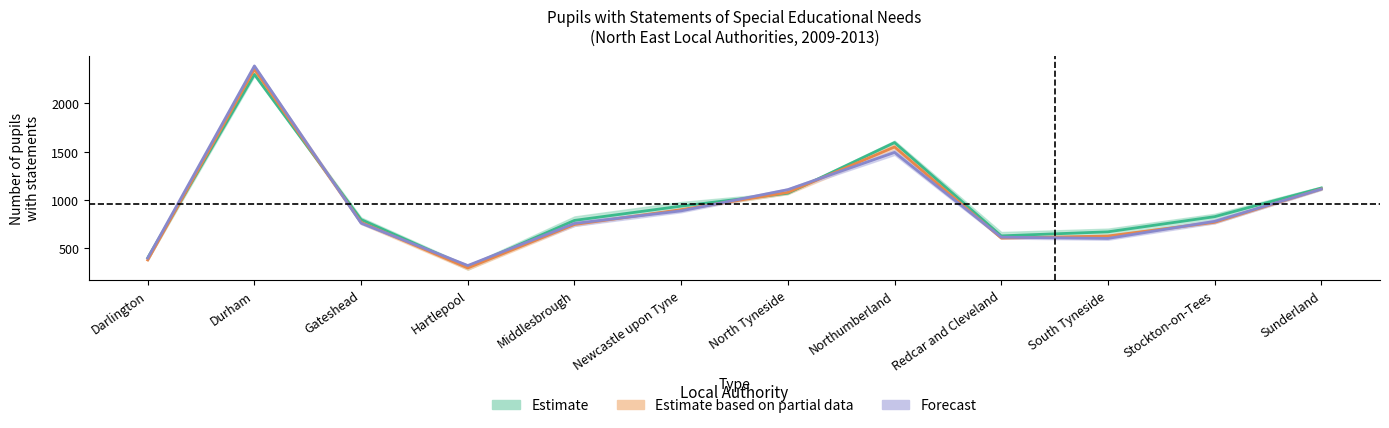

Is this an area chart (filled region under the line)?

No